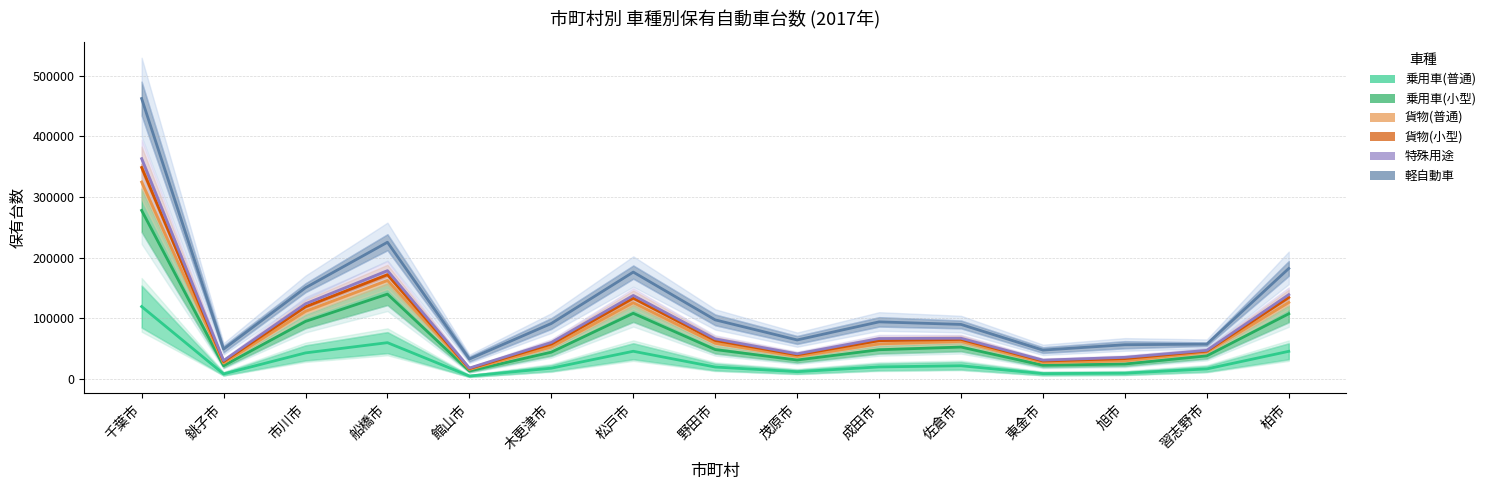

What is the sum of all 貨物(小型) values?

1877391.6